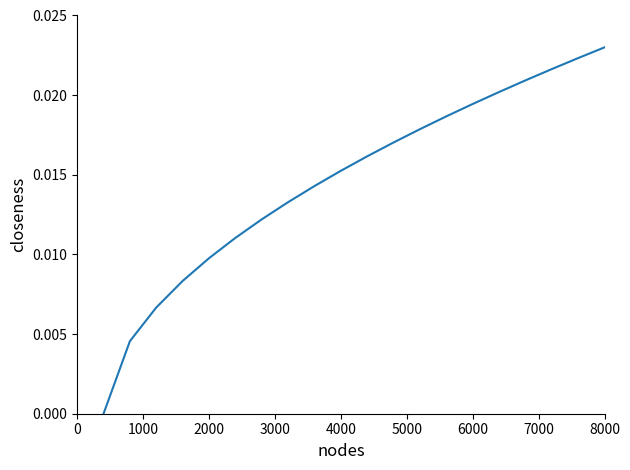

Does the chart display data point markers on the line(s)?

No